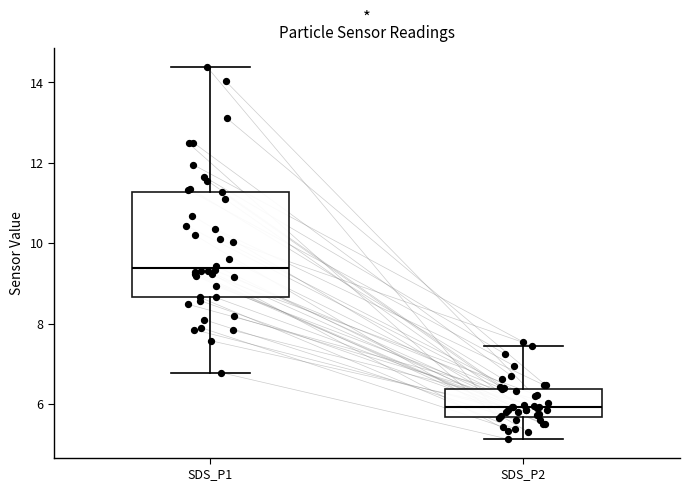

Reading left to right, transcribe this box plot: for each box, give where its median line is, the range the box spans, and where its two whiskers end, as read against the y-axis. The values are not printed on the chart, so give them approximately, as read against the axis.

SDS_P1: median 9.4, box 8.6 to 11.2, whiskers 6.8 to 14.4
SDS_P2: median 6.0, box 5.6 to 6.4, whiskers 5.2 to 7.4